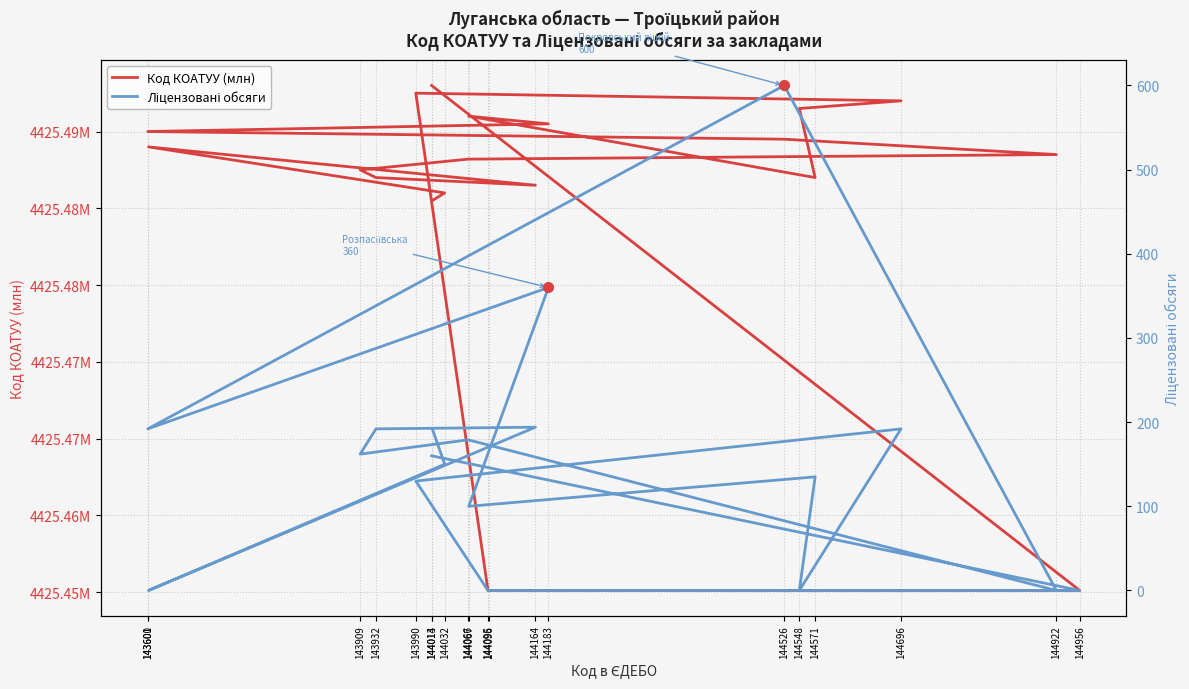

At which category is the sum across all series the highest?

144526